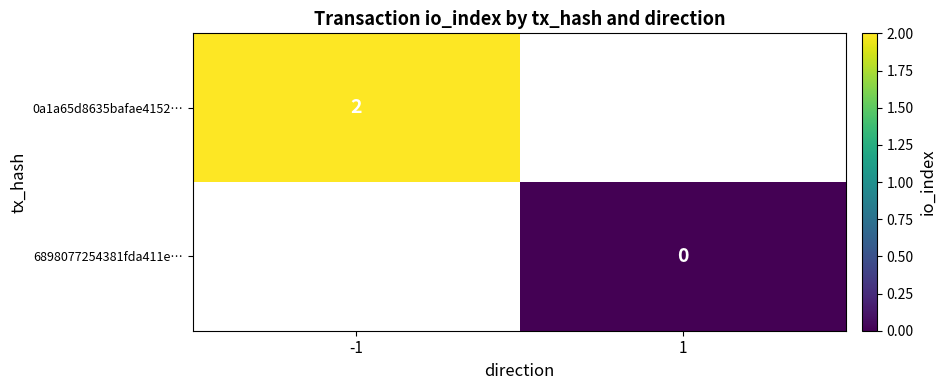

Is it true that 0a1a65d8635bafae4152… equals 3.4 at -1?

False